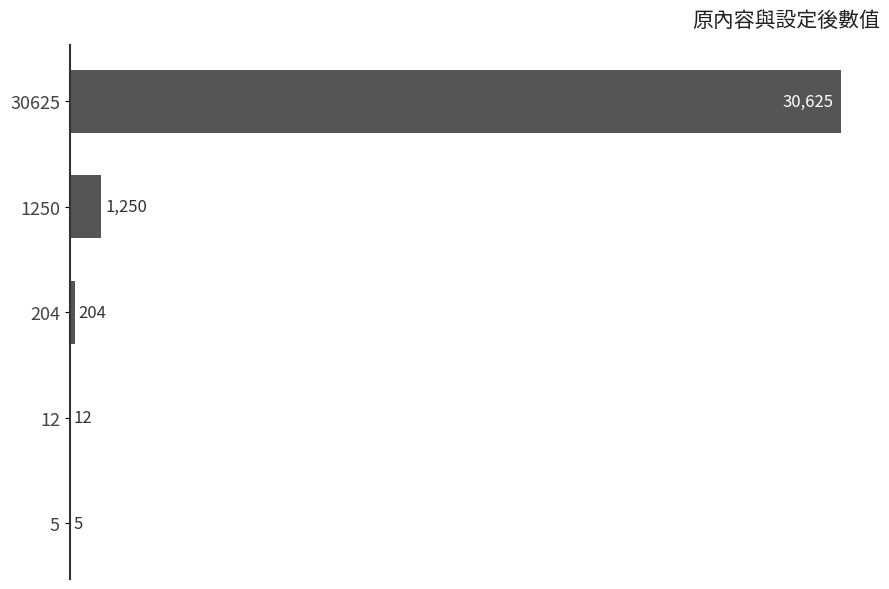

Reading top to bottom, what are all the values shown in this chart?

30625=30625	1250=1250	204=204	12=12	5=5